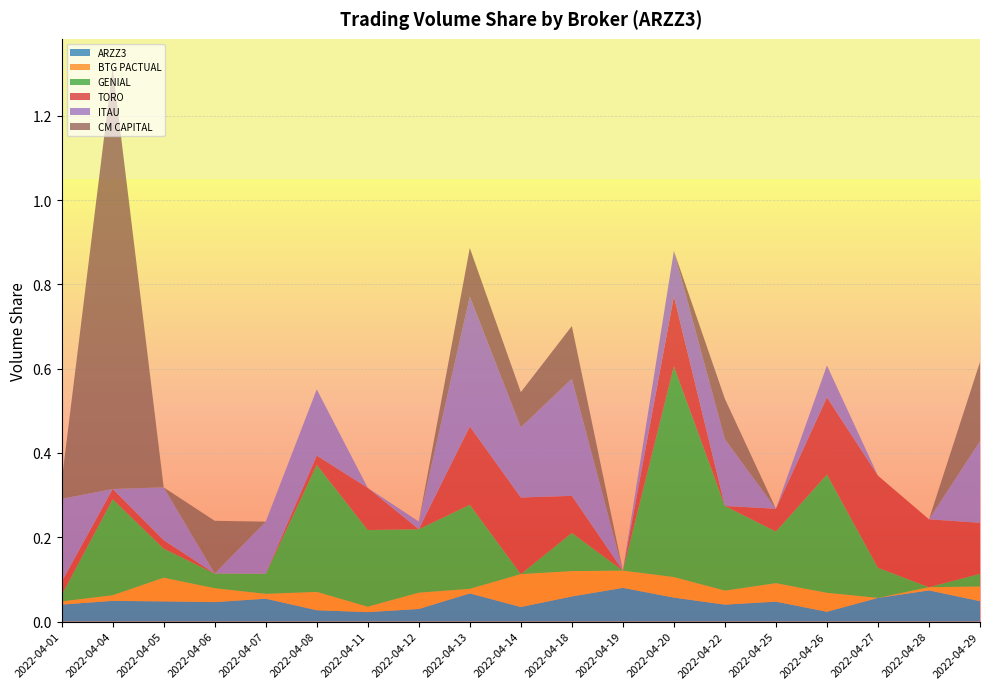

Reading left to right, what are all the values shown in this chart?

ARZZ3: 0.0	0.0	0.0	0.0	0.1	0.0	0.0	0.0	0.1	0.0	0.1	0.1	0.1	0.0	0.0	0.0	0.1	0.1	0.0
BTG PACTUAL: 0.0	0.0	0.1	0.0	0.0	0.0	0.0	0.0	0.0	0.1	0.1	0.0	0.0	0.0	0.0	0.0	0.0	0.0	0.0
GENIAL: 0.0	0.2	0.1	0.0	0.0	0.3	0.2	0.2	0.2	0.0	0.1	0.0	0.5	0.2	0.1	0.3	0.1	0.0	0.0
TORO: 0.0	0.0	0.0	0.0	0.0	0.0	0.1	0.0	0.2	0.2	0.1	0.0	0.2	0.0	0.1	0.2	0.2	0.2	0.1
ITAU: 0.2	0.0	0.1	0.0	0.1	0.2	0.0	0.0	0.3	0.2	0.3	0.0	0.1	0.2	0.0	0.1	0.0	0.0	0.2
CM CAPITAL: 0.0	1.0	0.0	0.1	0.0	0.0	0.0	0.0	0.1	0.1	0.1	0.0	0.0	0.1	0.0	0.0	0.0	0.0	0.2